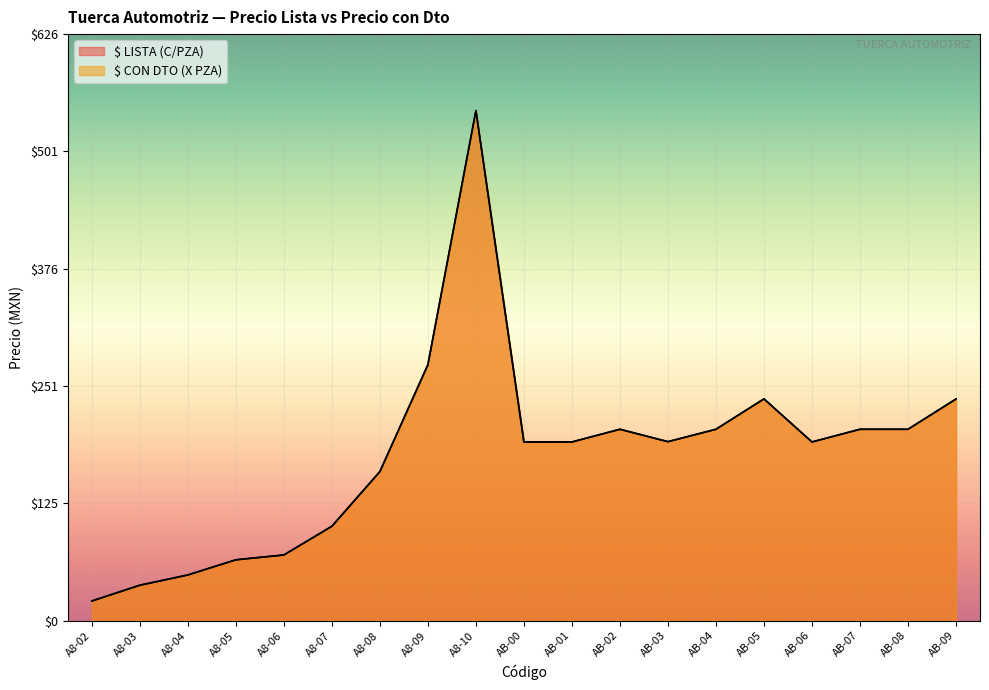

Which category has the lowest value in the $ CON DTO (X PZA) series?

A8-02